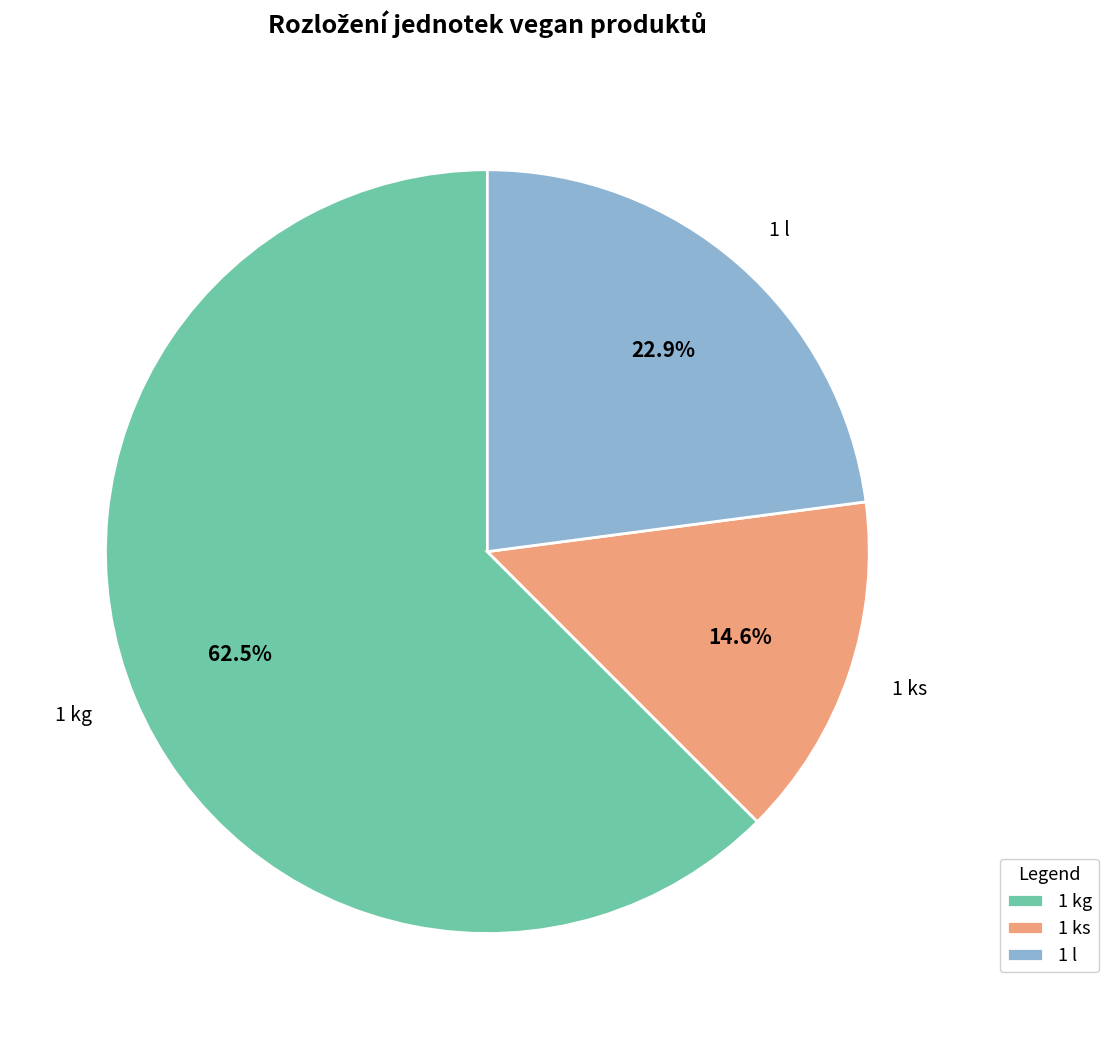

How many slices are in this pie chart?

3